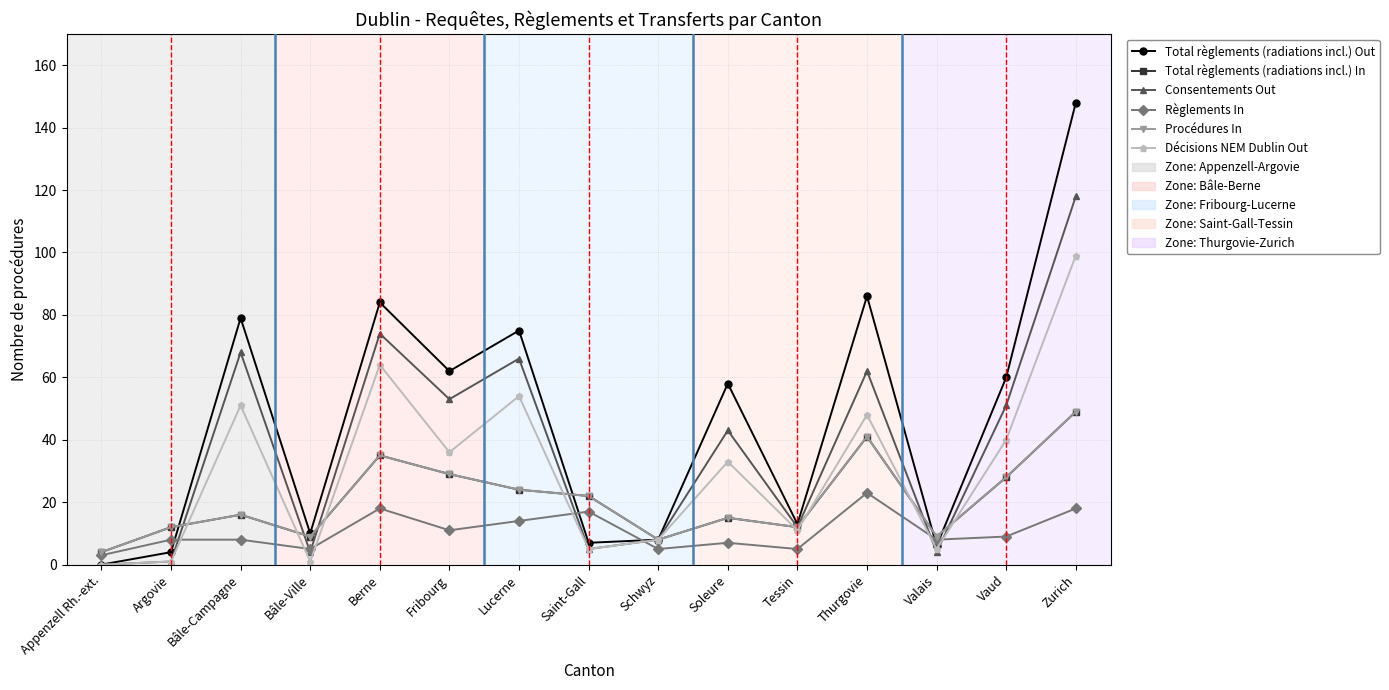

Is it true that Procédures In equals 80 at Zurich?

False